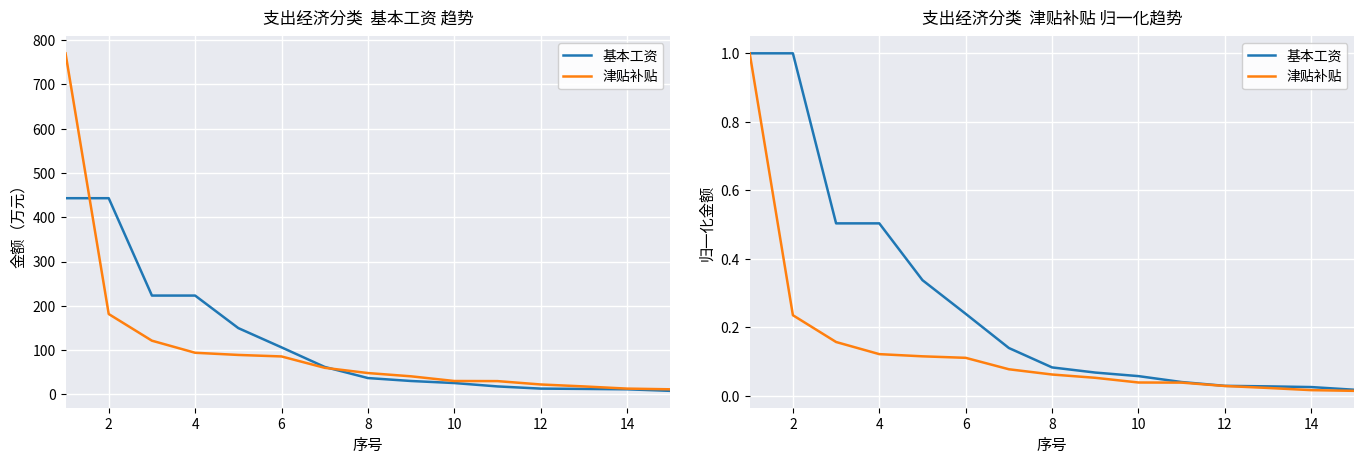

Is the value of 津贴补贴 at 14 greater than the value of 基本工资 at 10?

No